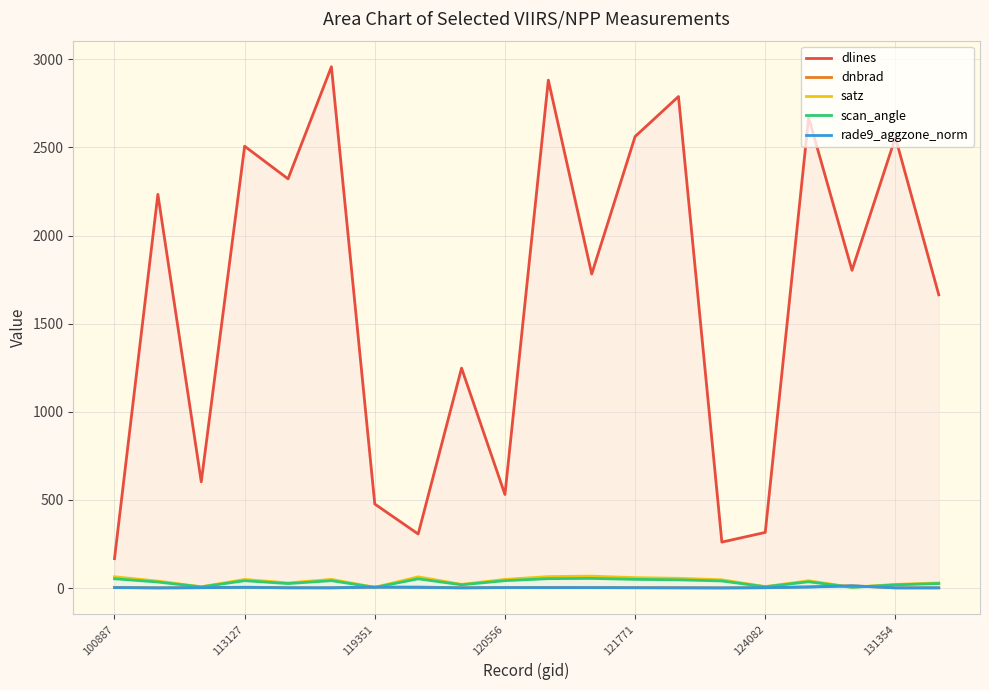

The value of dlines at 13 is 2789.0. True or false?

True